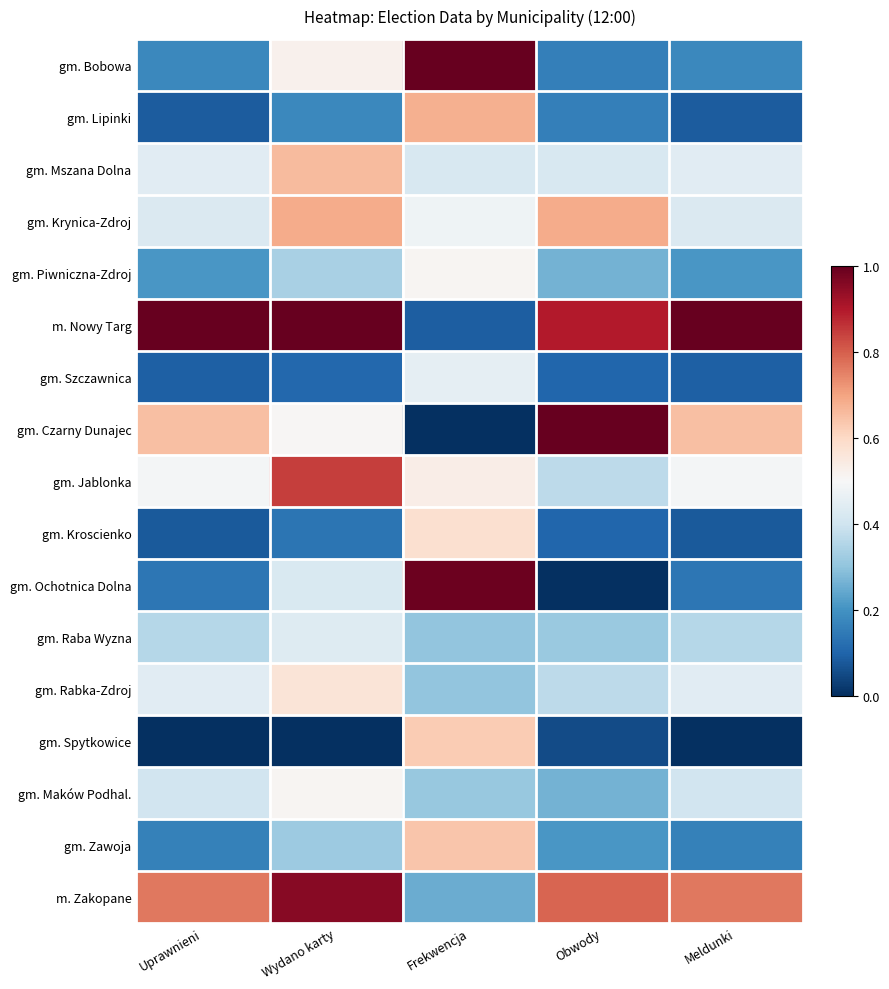

At Obwody, list the series in order from smallest to largest.

gm. Ochotnica Dolna, gm. Spytkowice, gm. Szczawnica, gm. Kroscienko, gm. Bobowa, gm. Lipinki, gm. Zawoja, gm. Piwniczna-Zdroj, gm. Maków Podhal., gm. Raba Wyzna, gm. Jablonka, gm. Rabka-Zdroj, gm. Mszana Dolna, gm. Krynica-Zdroj, m. Zakopane, m. Nowy Targ, gm. Czarny Dunajec